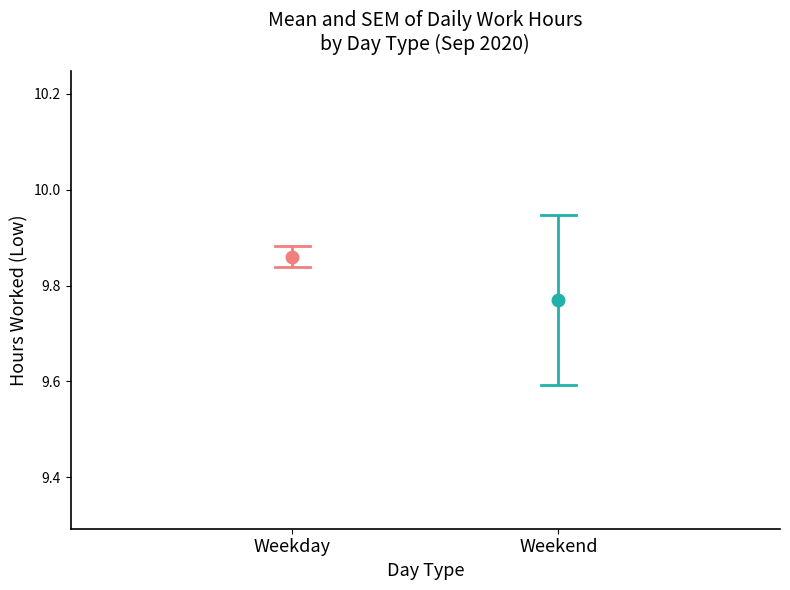

Count the Weekend values in the range 9 to 10.

2